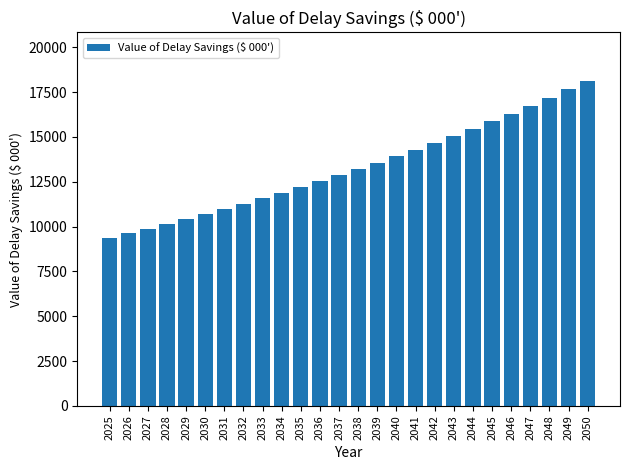

Reading left to right, extract all data points from this chart.

2025=9378.3	2026=9628.6	2027=9885.6	2028=10149.5	2029=10420.3	2030=10698.5	2031=10984.0	2032=11277.2	2033=11578.1	2034=11887.1	2035=12204.4	2036=12530.1	2037=12864.6	2038=13207.9	2039=13560.4	2040=13922.3	2041=14293.9	2042=14675.4	2043=15067.1	2044=15469.2	2045=15882.1	2046=16306.0	2047=16741.2	2048=17188.0	2049=17646.7	2050=18117.7